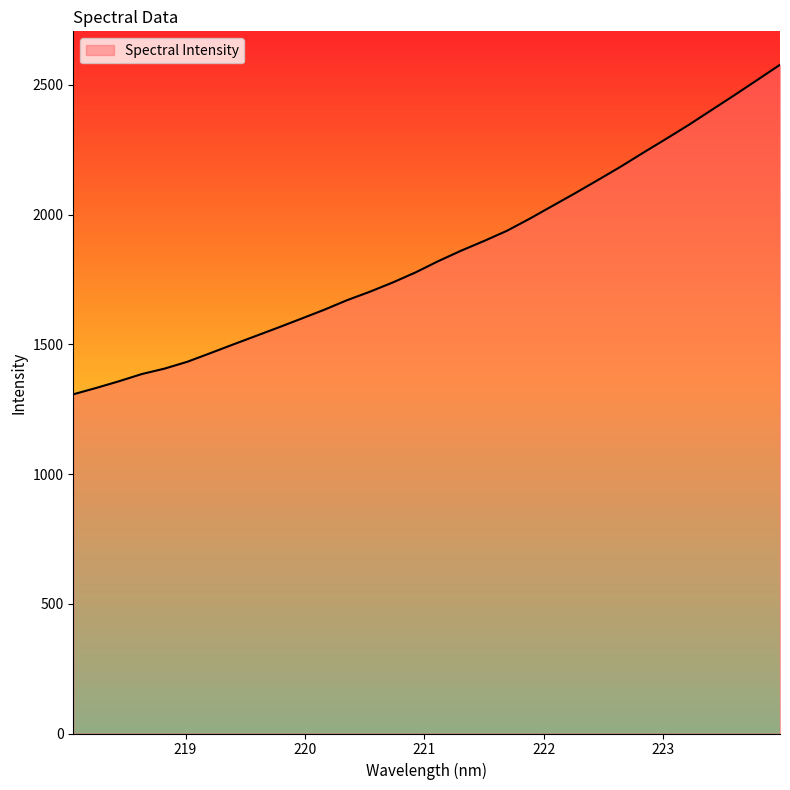

Count the number of values greater than 1820.

16